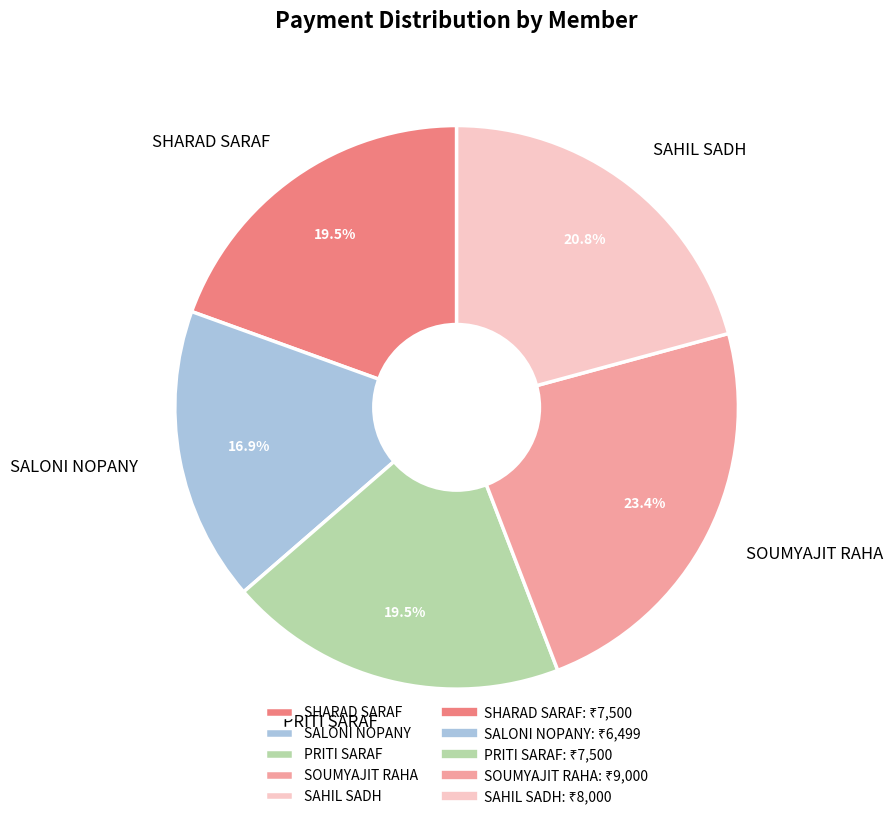

Approximately how many times larger is the value at SOUMYAJIT RAHA compared to SAHIL SADH?

1.1